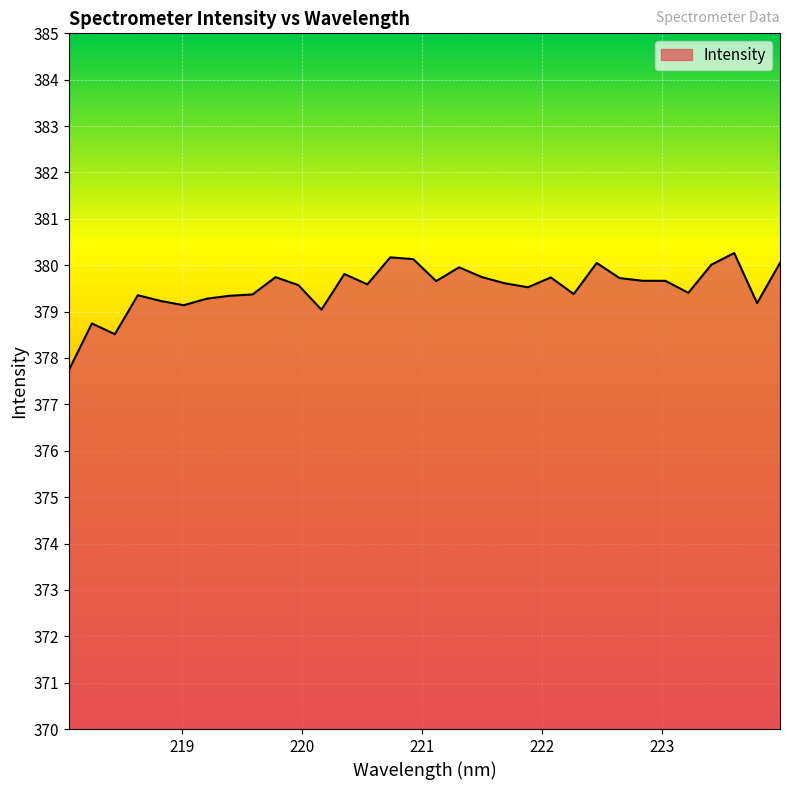

What is the maximum value shown in the chart?

380.3